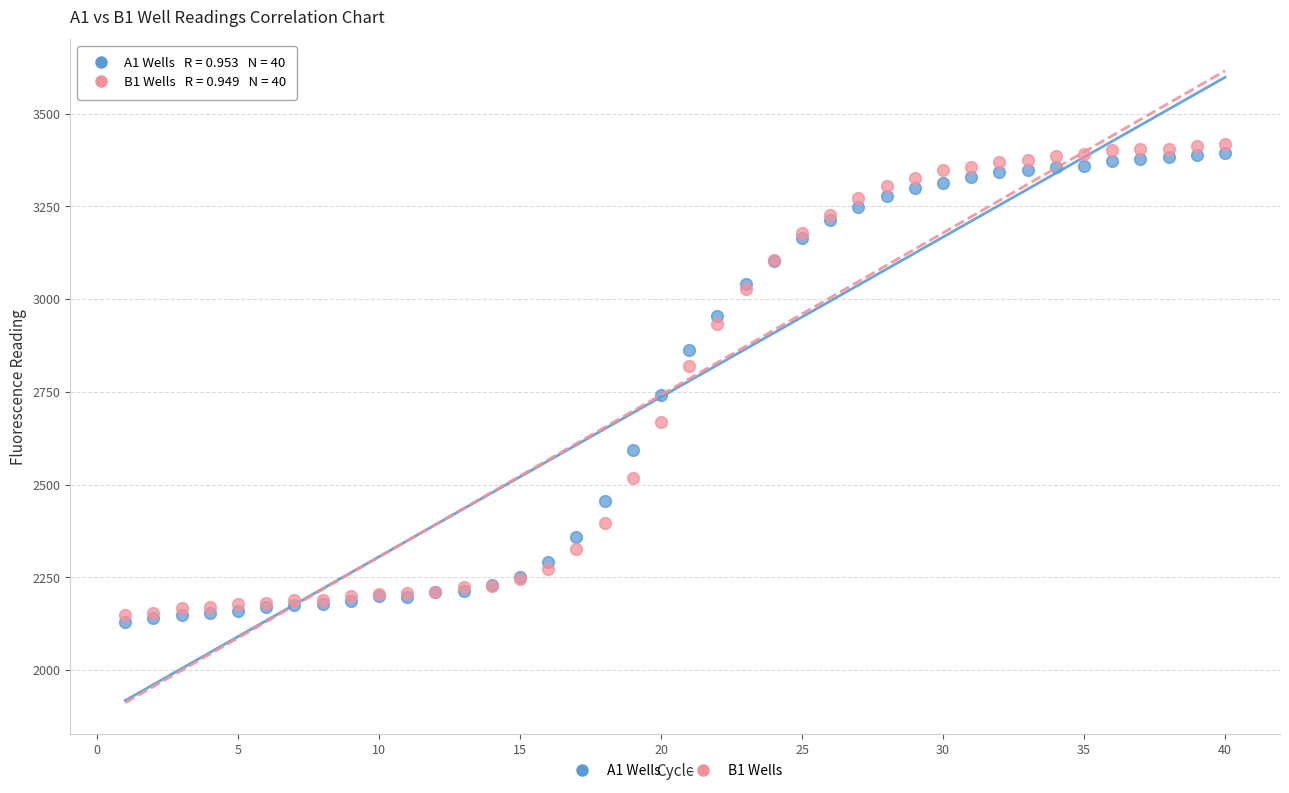

Which series has the widest spread of Y values?

B1 Wells